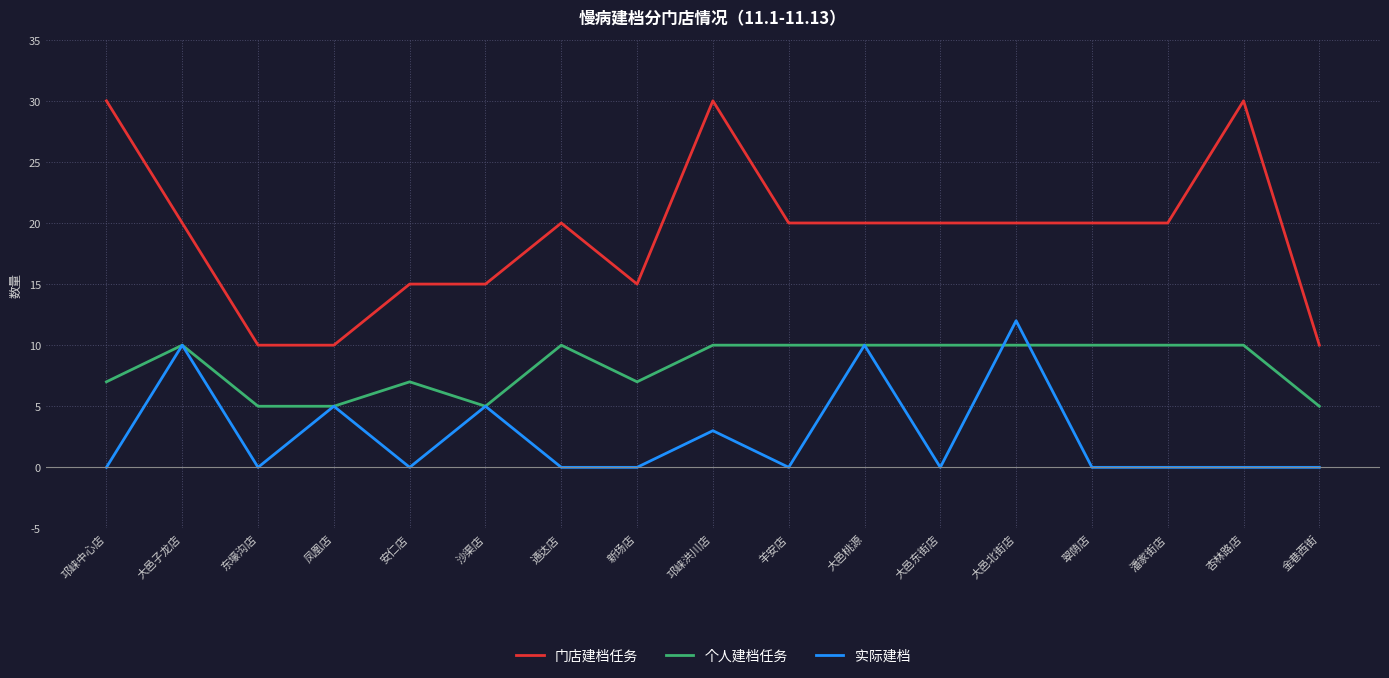

True or false: 门店建档任务 and 实际建档 cross at least once.

False